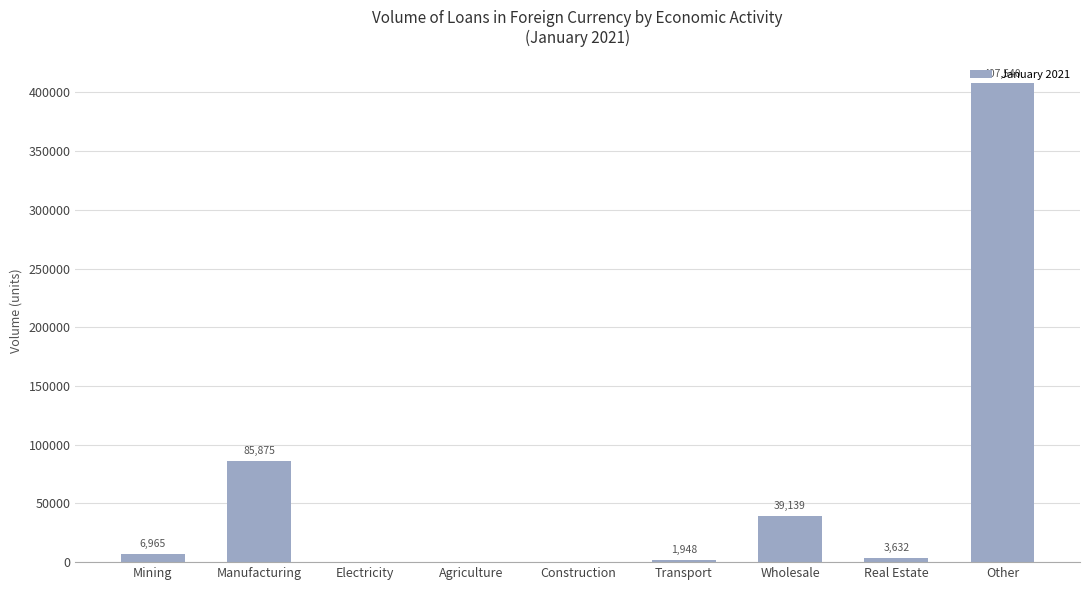

How many positive values are there?

6